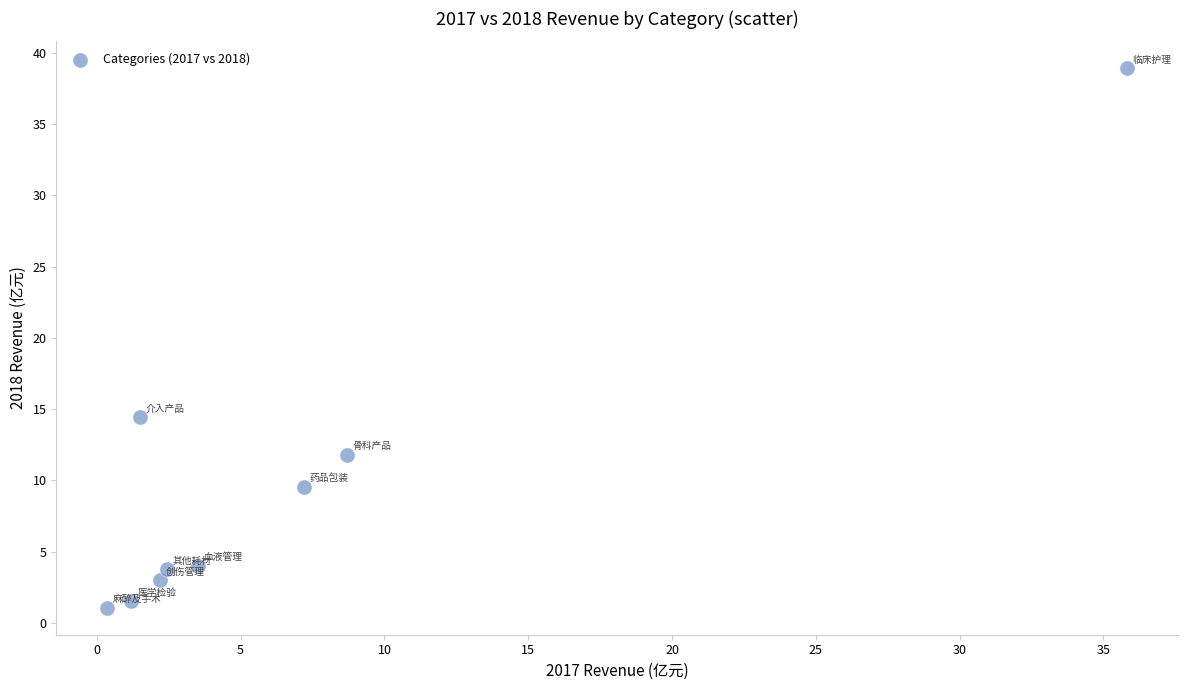

What Y value in the scatter plot is closest to 19?

14.4